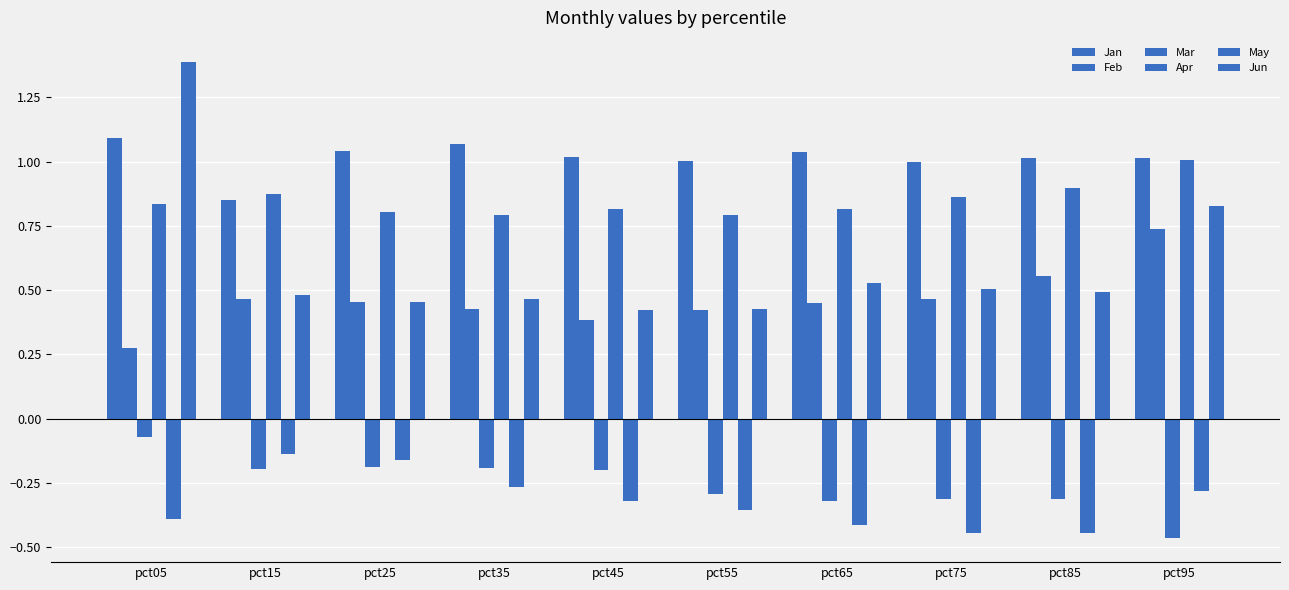

How many bars are there in total?

60